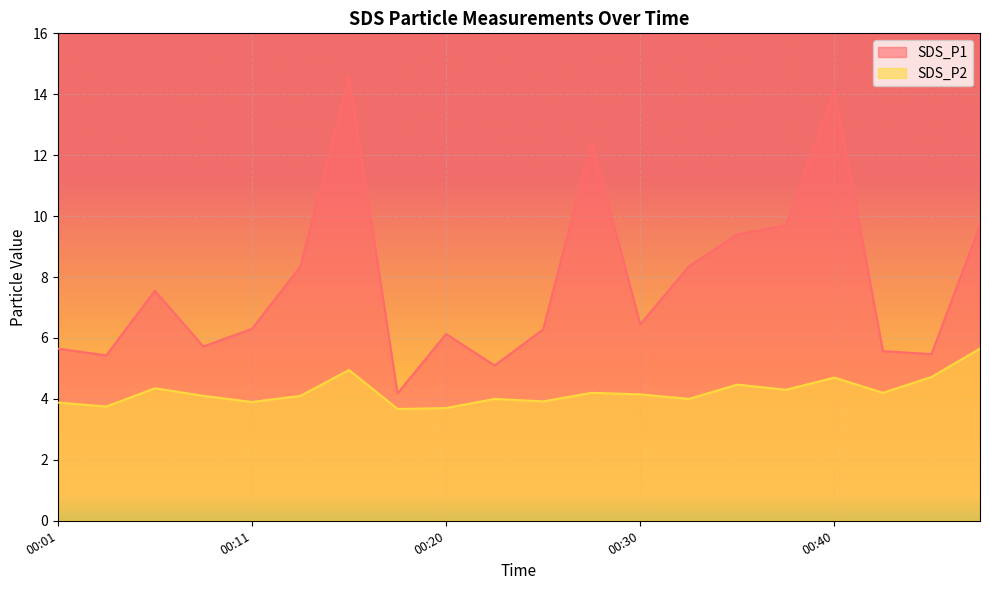

The SDS_P2 series shows 4.2 at 00:42. True or false?

True